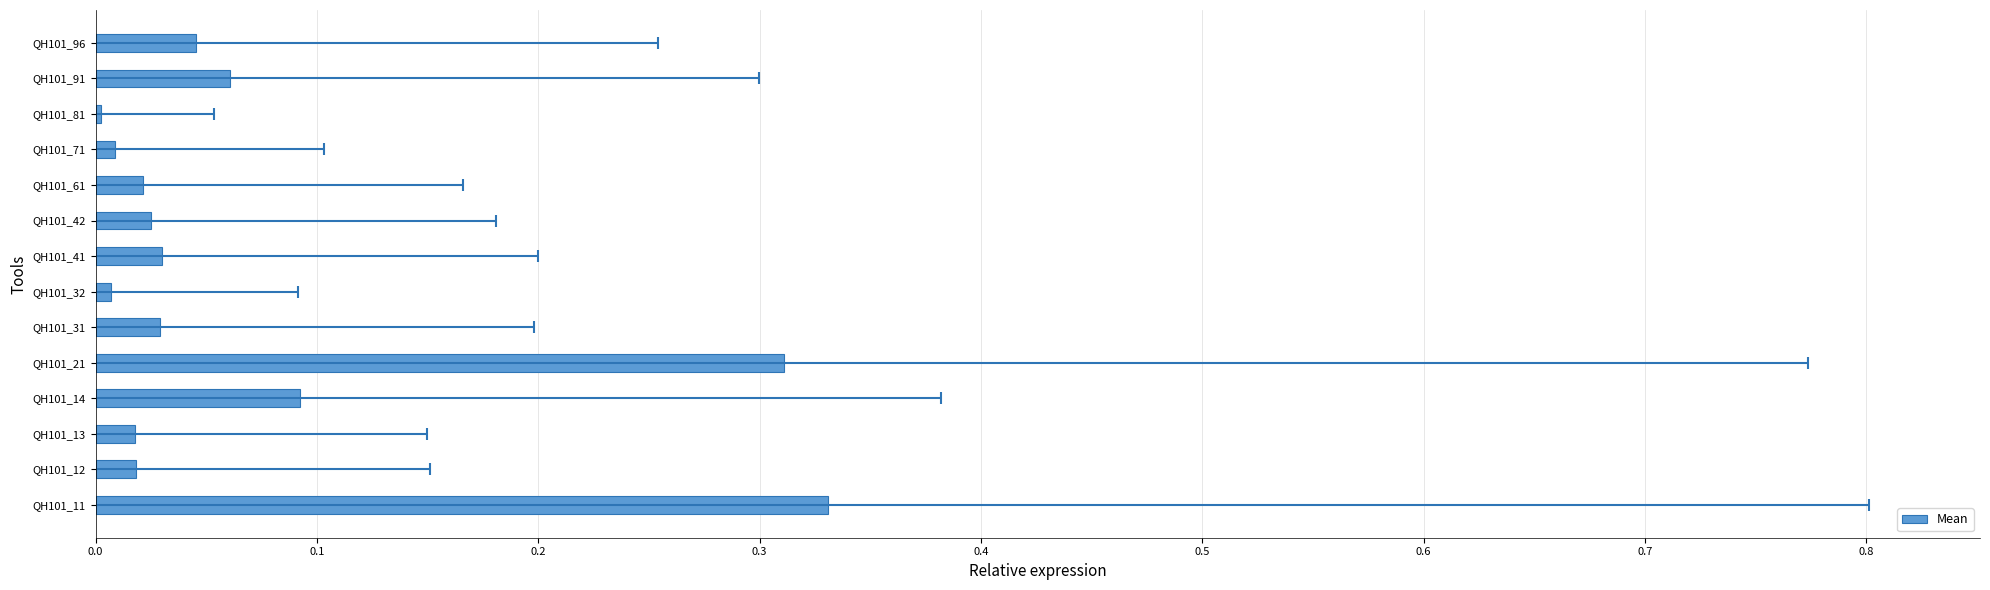

Does the chart contain any negative values?

No